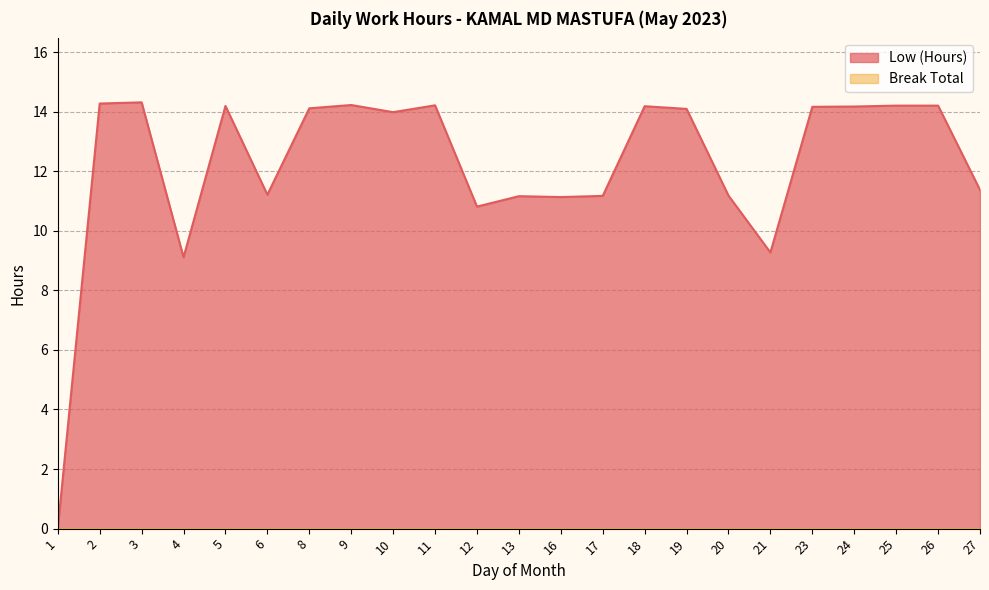

What is the change in value from 10 to 26?

+0.2